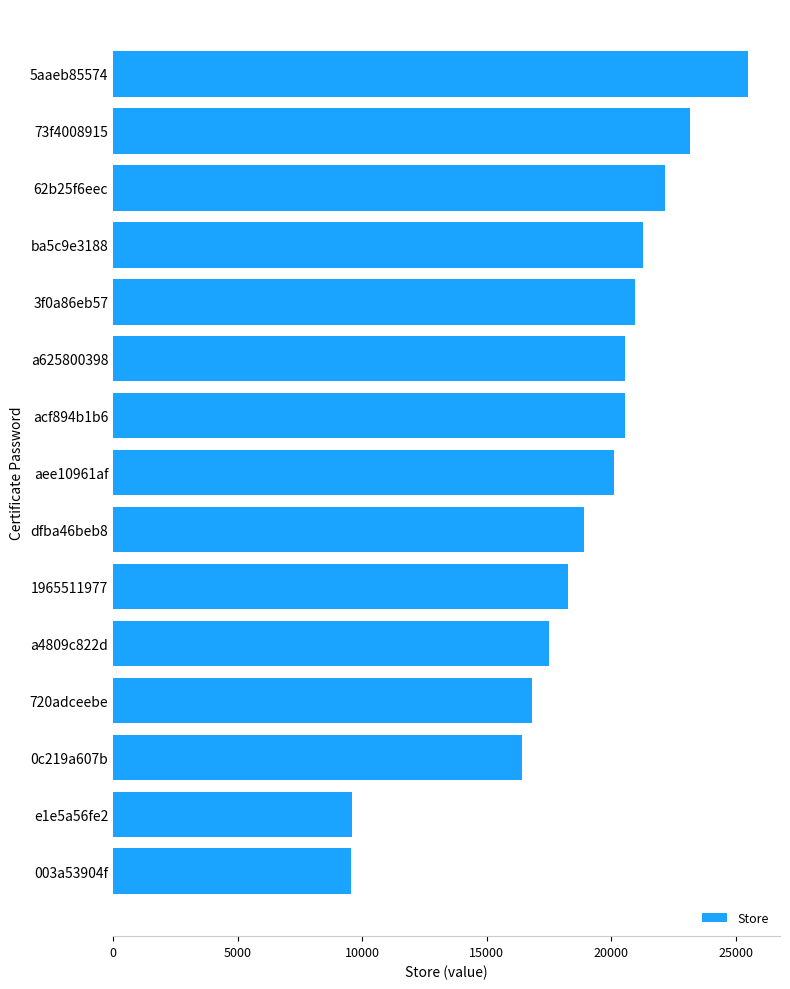

At which category does the chart reach its peak across all series?

5aaeb85574